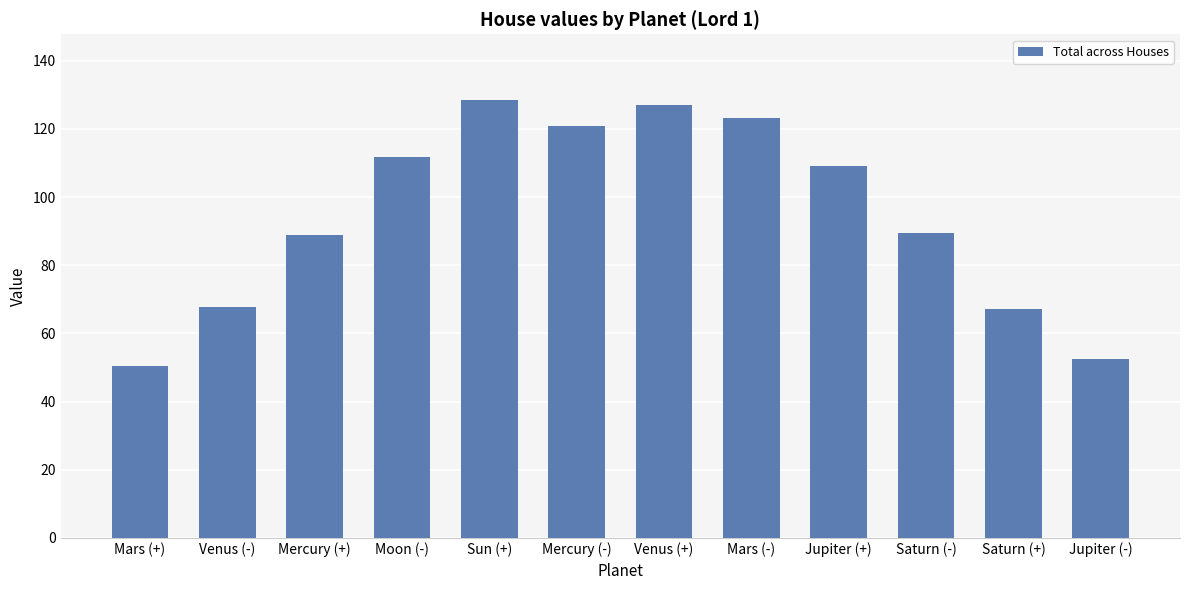

The chart shows a value of 109.3 at Jupiter (+). True or false?

True